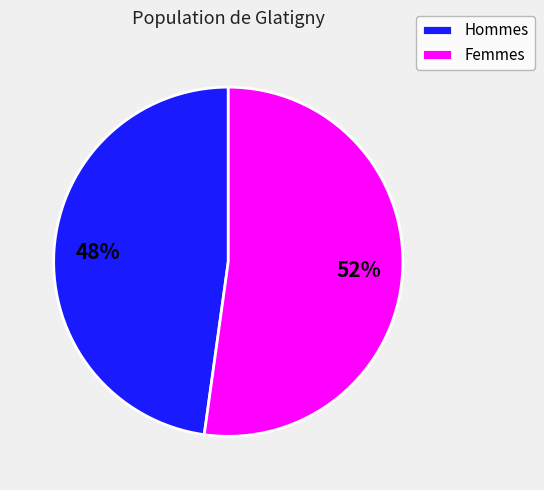

What is the smallest slice in the pie chart?

Hommes